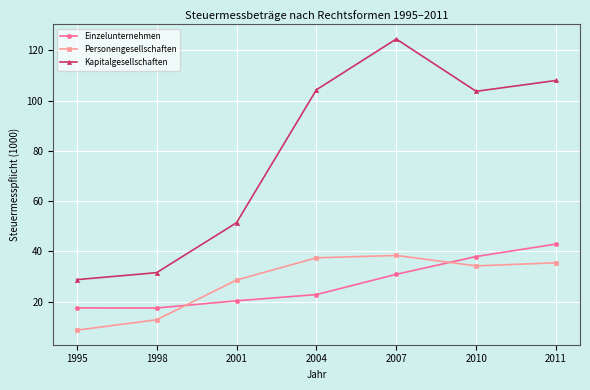

True or false: Einzelunternehmen has more than 1 points higher than both neighbors.

False